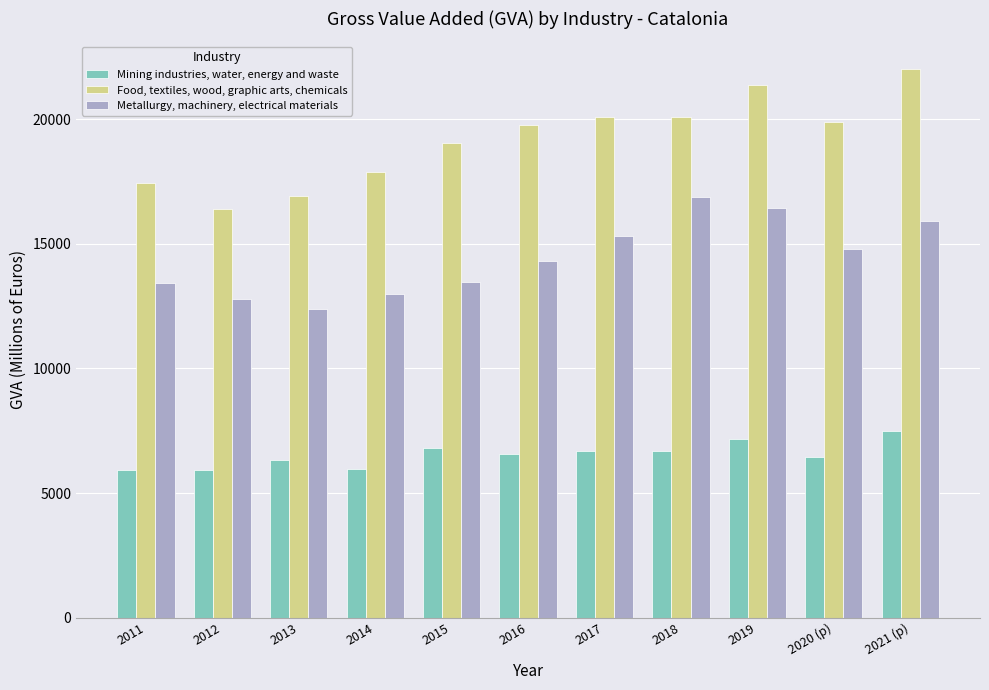

What is the difference between the maximum and minimum values in the Mining industries, water, energy and waste series?

1541.5